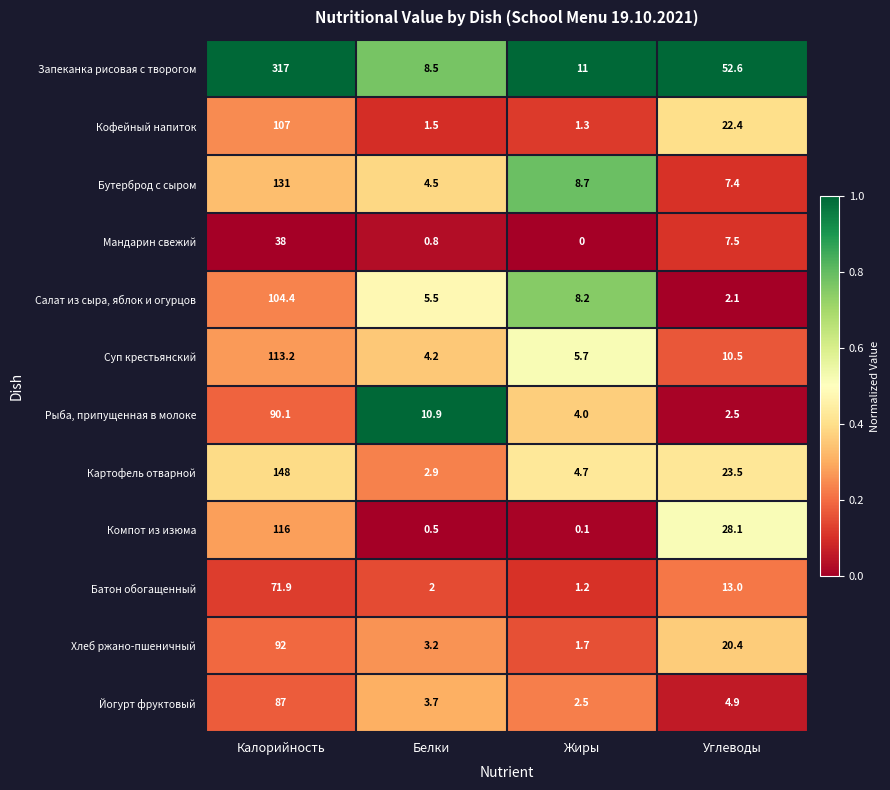

Rank the series at Калорийность from highest to lowest value.

Запеканка рисовая с творогом, Картофель отварной, Бутерброд с сыром, Компот из изюма, Суп крестьянский, Кофейный напиток, Салат из сыра, яблок и огурцов, Хлеб ржано-пшеничный, Рыба, припущенная в молоке, Йогурт фруктовый, Батон обогащенный, Мандарин свежий